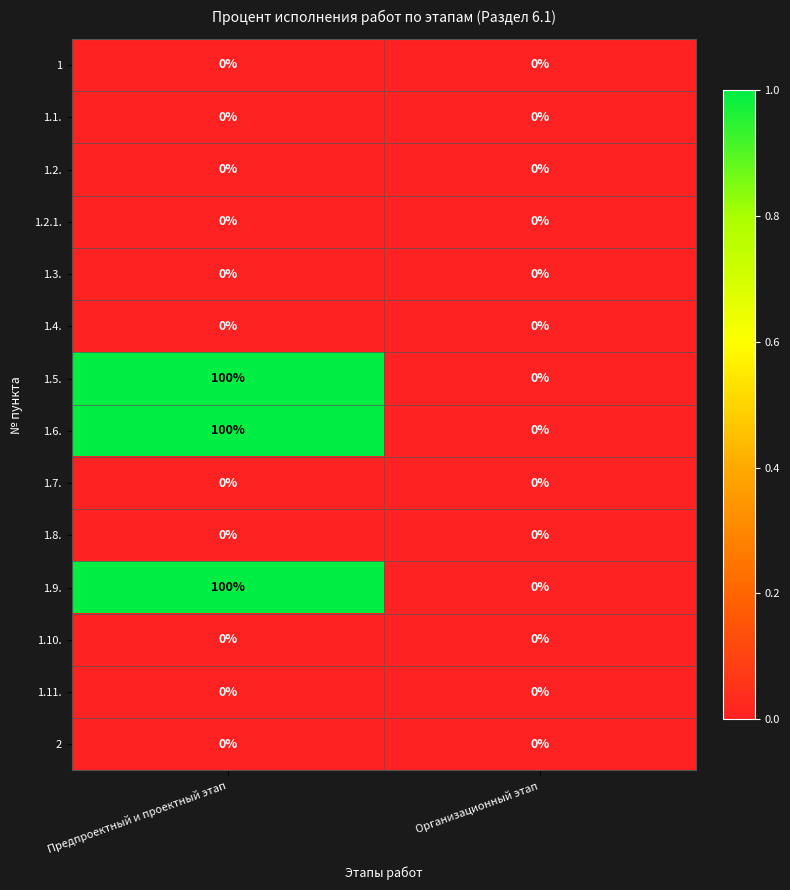

Which category has the highest value across all series?

Предпроектный и проектный этап